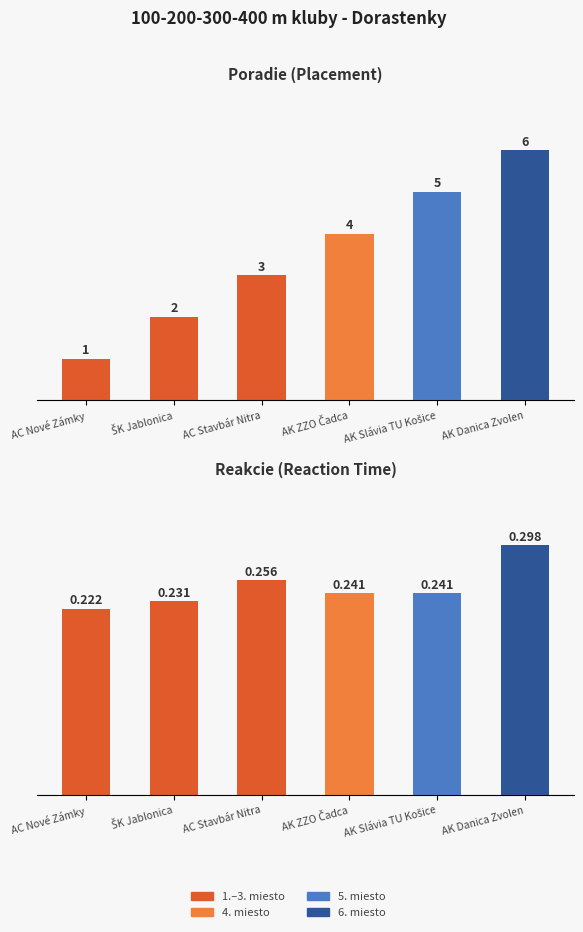

The Poradie series shows 1.6 at AK ZZO Čadca. True or false?

False